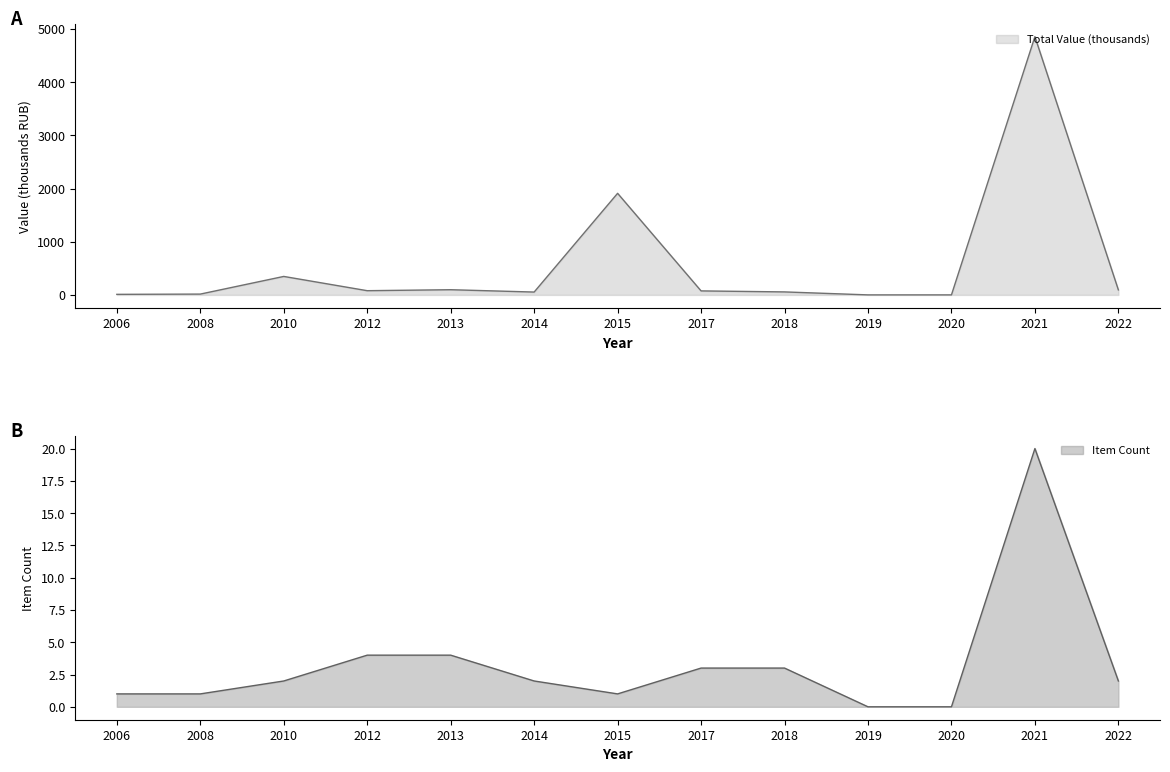

Reading left to right, list all the values displayed in this chart.

Total Value (thousands): 10.3	15.0	347.1	78.9	97.4	53.3	1910.0	75.0	56.0	0.0	0.0	4856.6	93.9
Item Count: 1.0	1.0	2.0	4.0	4.0	2.0	1.0	3.0	3.0	0.0	0.0	20.0	2.0